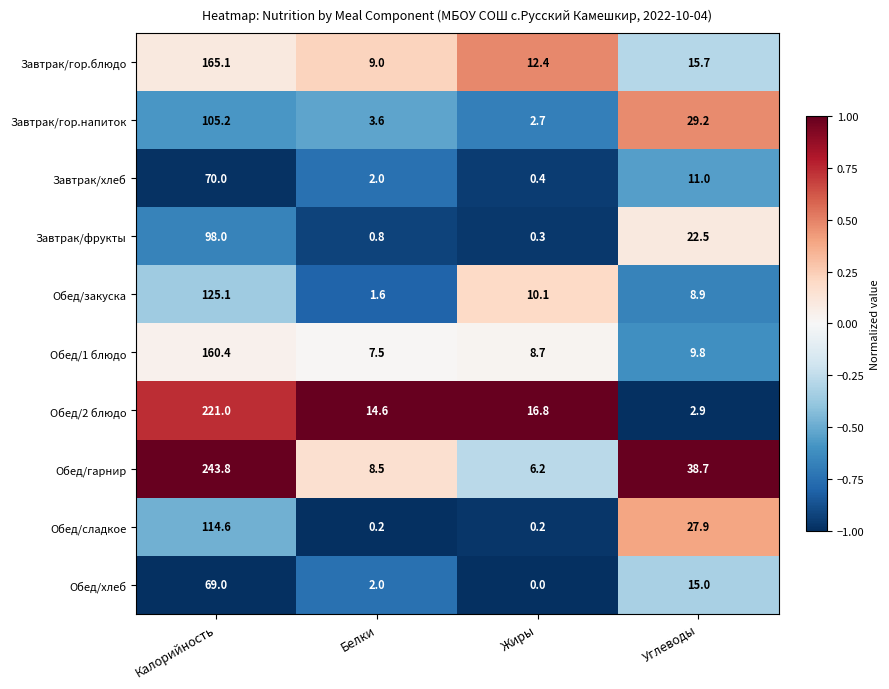

How many distinct data groups are displayed?

10